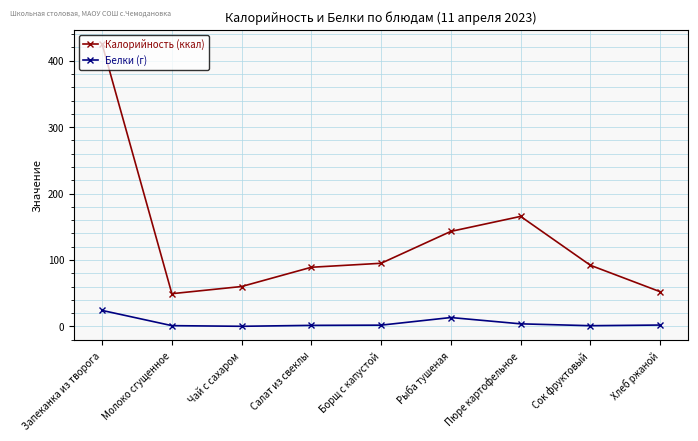

What is the sum of the Калорийность (ккал) values at Борщ с капустой and Пюре картофельное?

260.6